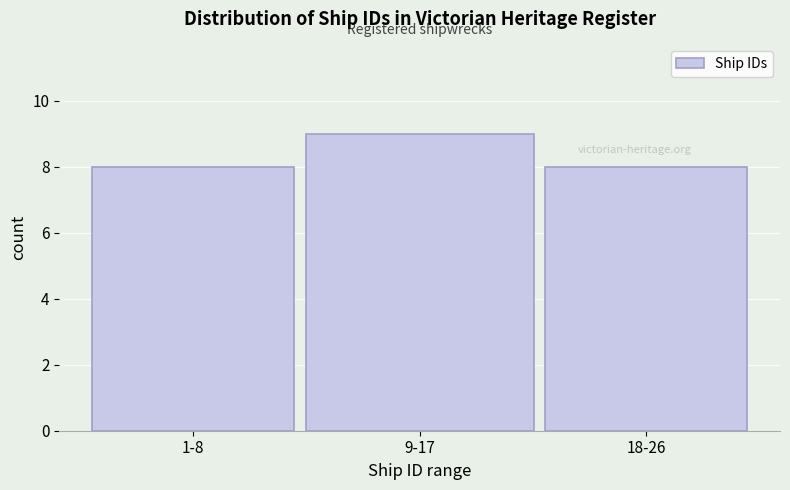

Reading left to right, transcribe all the data shown in this chart.

8	9	8